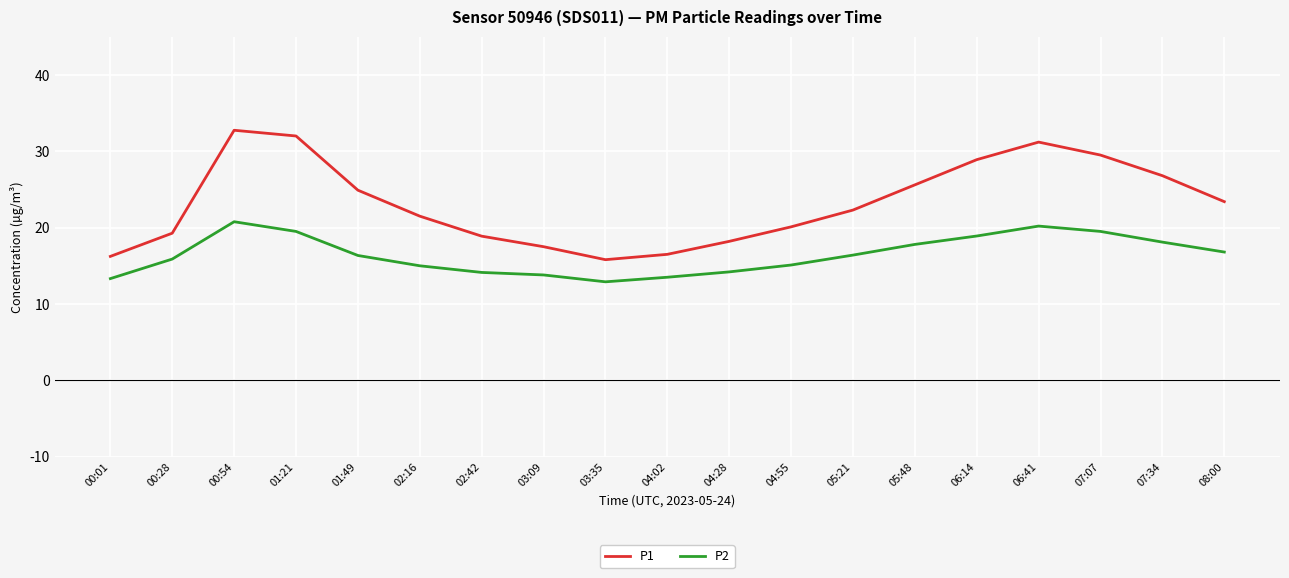

What is the difference between the maximum and minimum values in the P2 series?

7.9